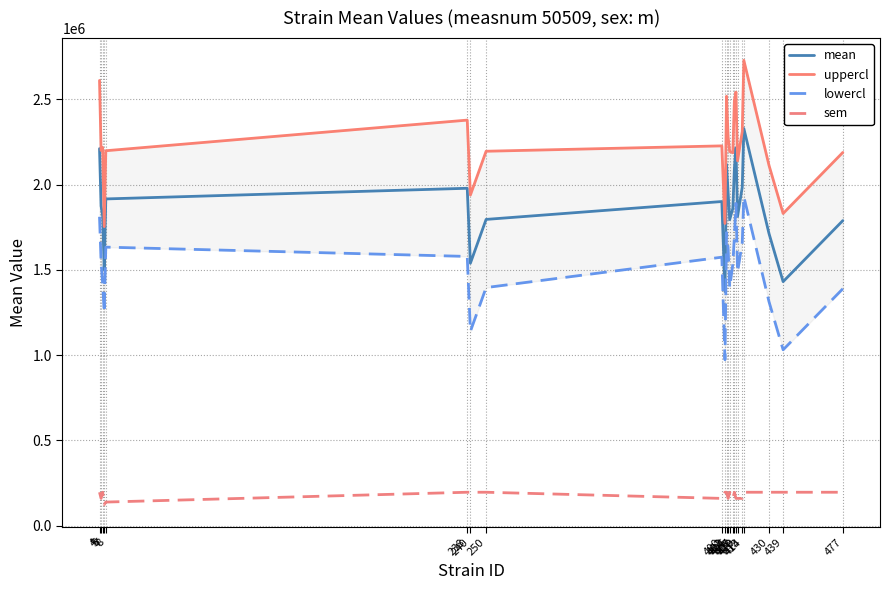

How many interior local valleys does the lowercl series have?

6